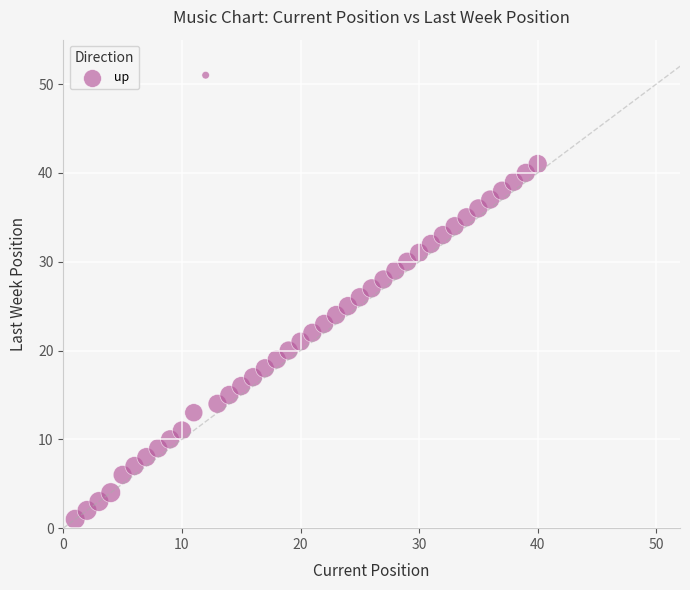

What is the range of Y values (max minus min)?

50